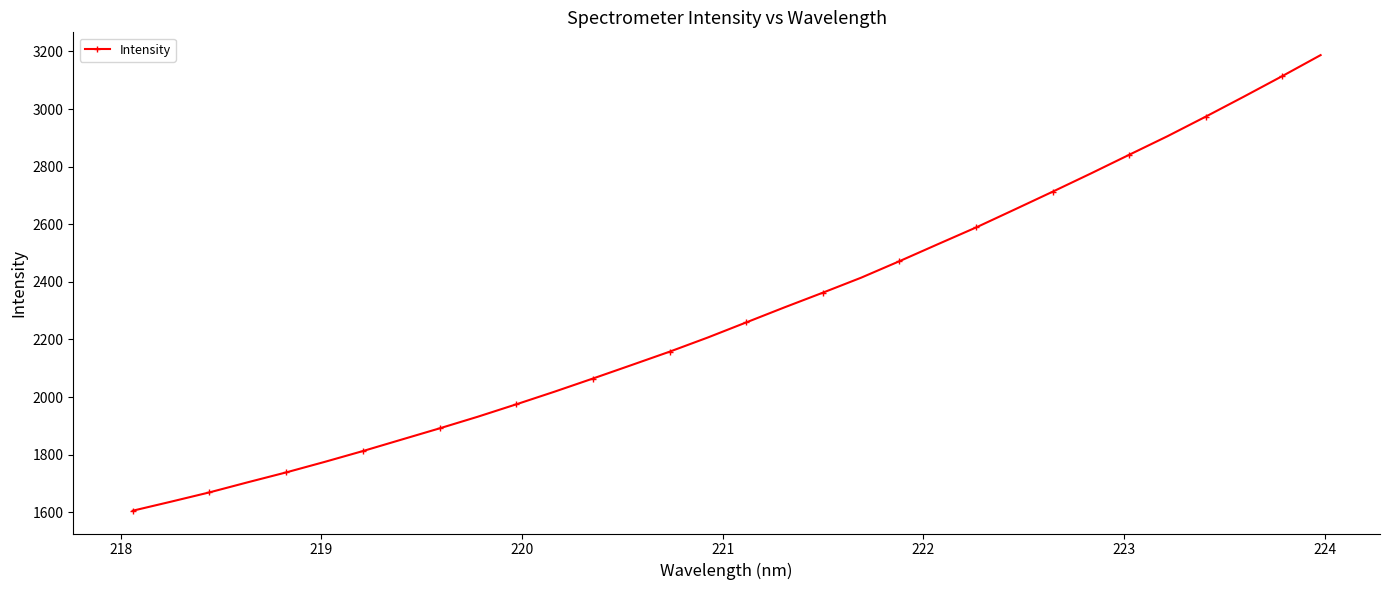

True or false: there are more than 2 points higher than both neighbors.

False